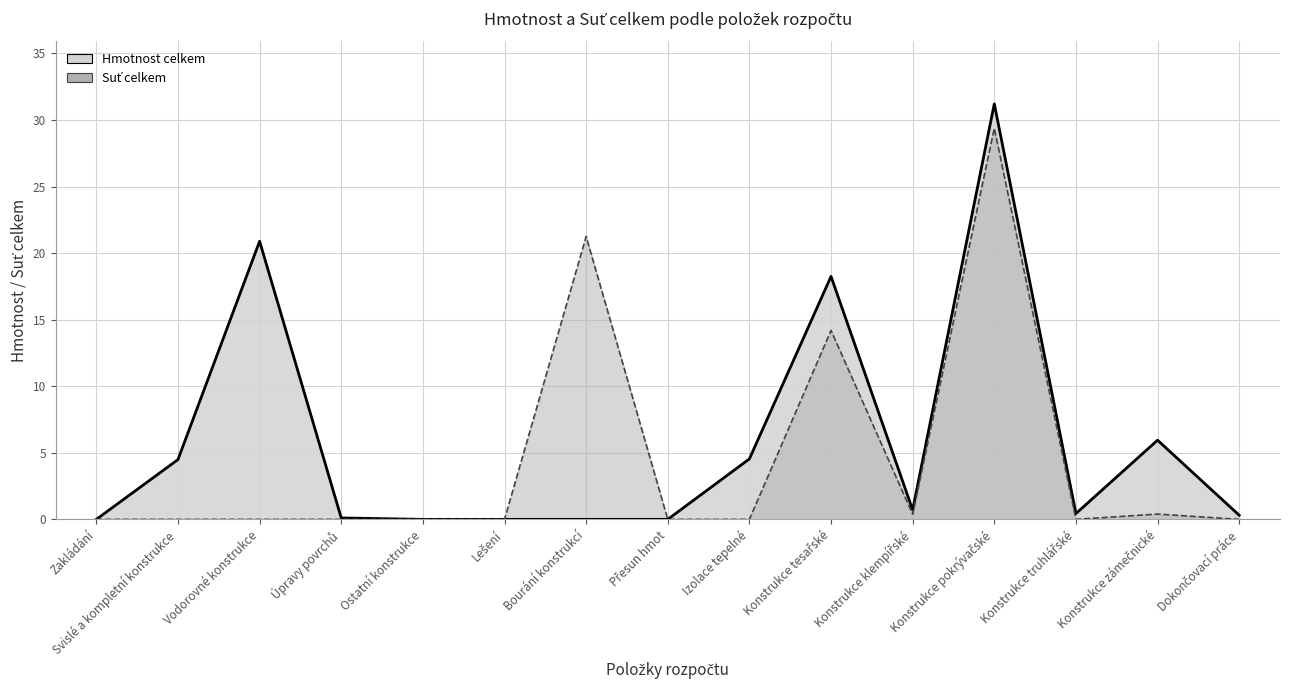

How many lines are shown in the chart?

2